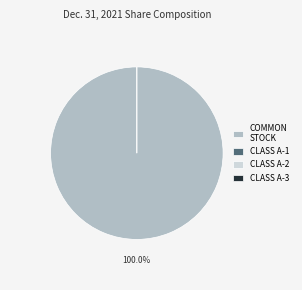

What is the majority slice?

Common stock, shares outstanding